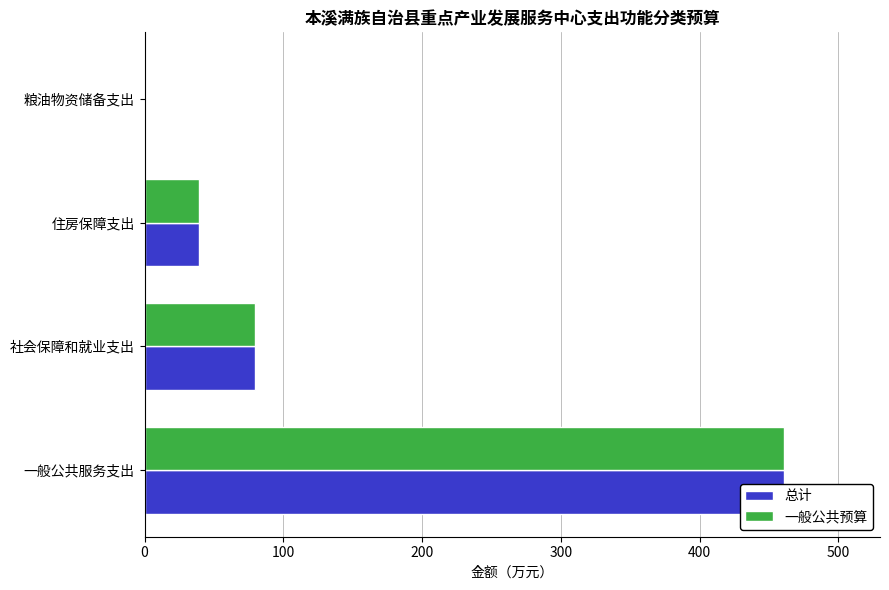

How many series are shown in this chart?

2